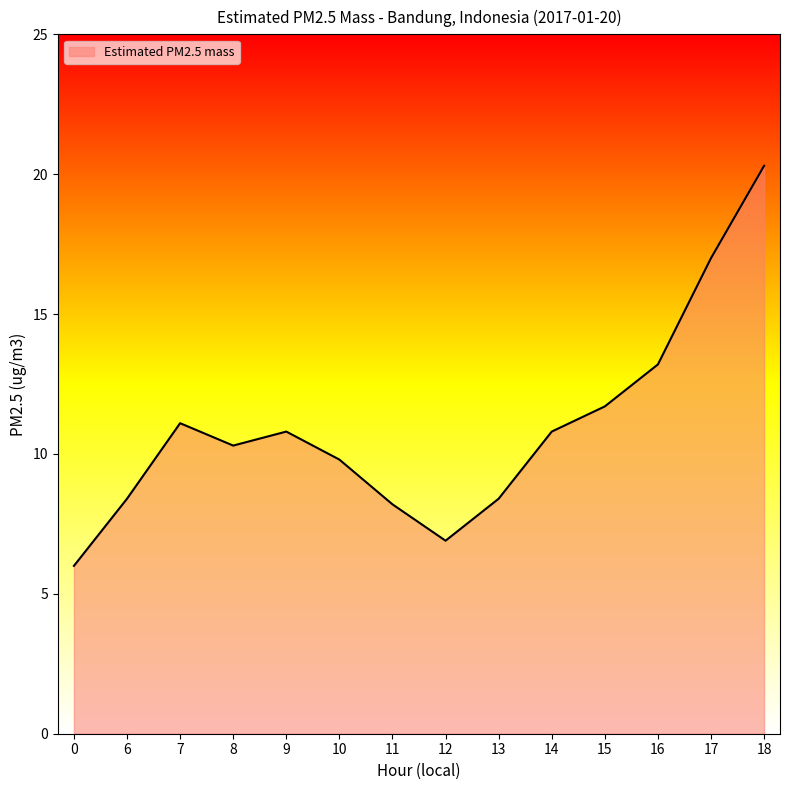

Reading left to right, extract all data points from this chart.

6.0	8.4	11.1	10.3	10.8	9.8	8.2	6.9	8.4	10.8	11.7	13.2	17.0	20.3